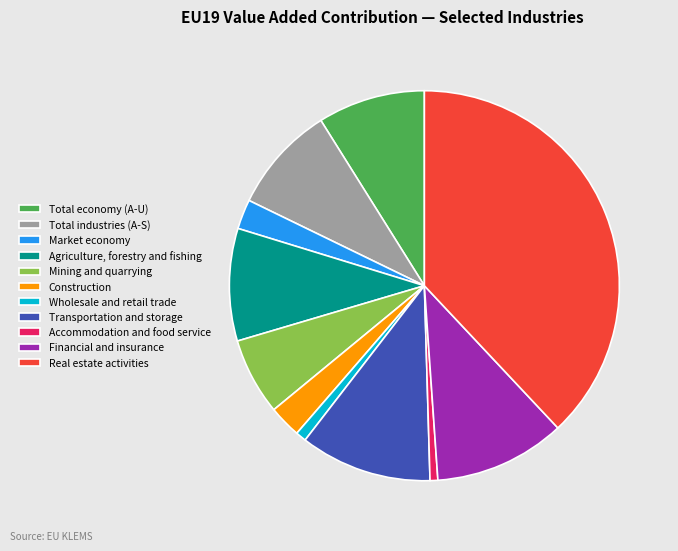

Do Agriculture, forestry and fishing and Total industries (A-S) together represent more than half of the pie?

No